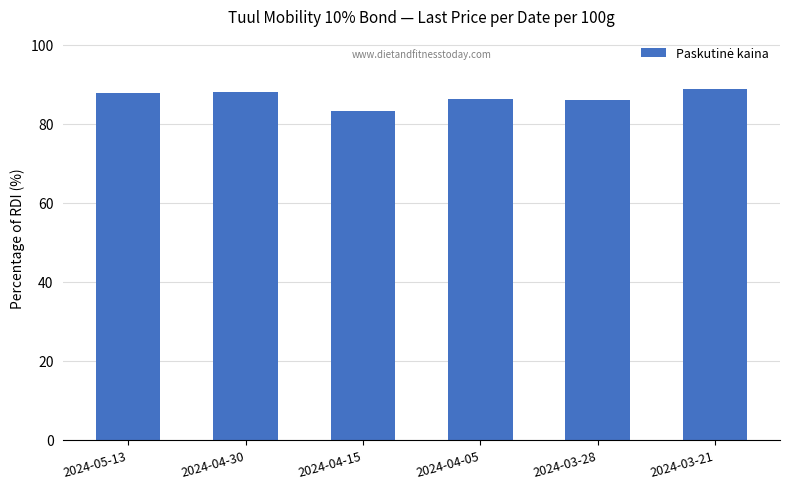

What position from the left is 2024-04-05?

4